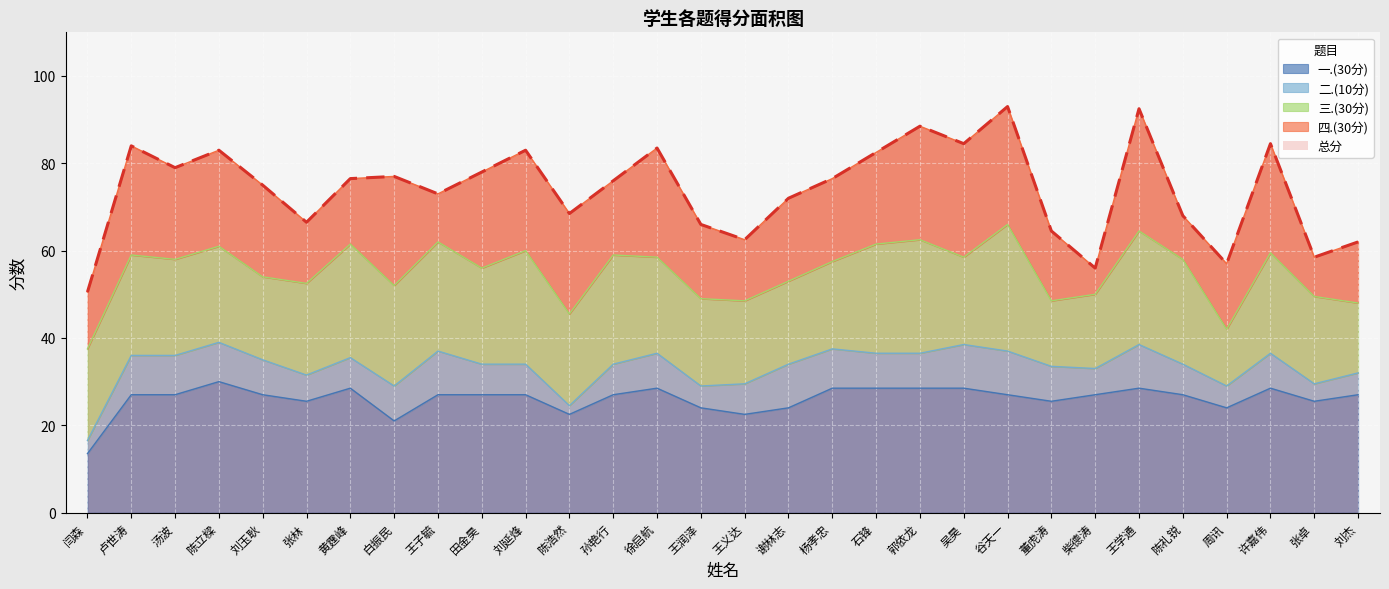

What is the label of the 7th point from the left?

黄霆峰